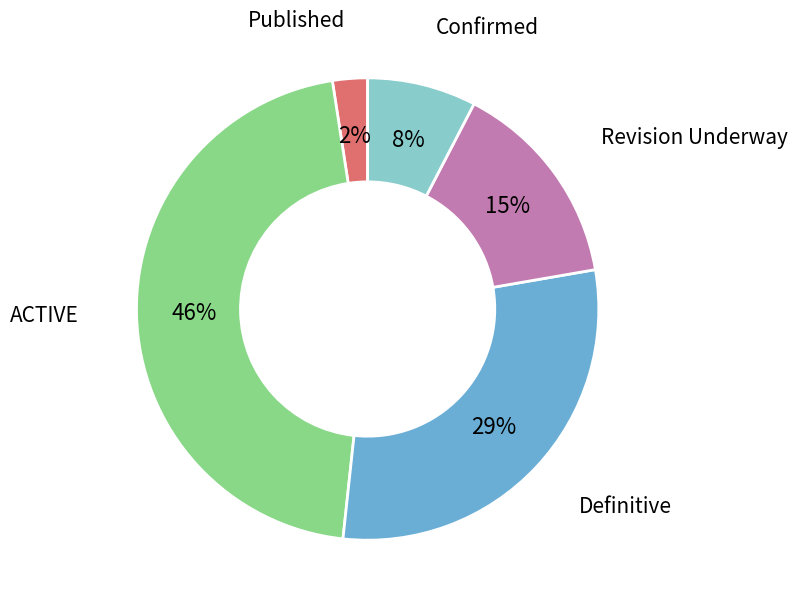

To the nearest percent, what is the average slice percentage?

20%